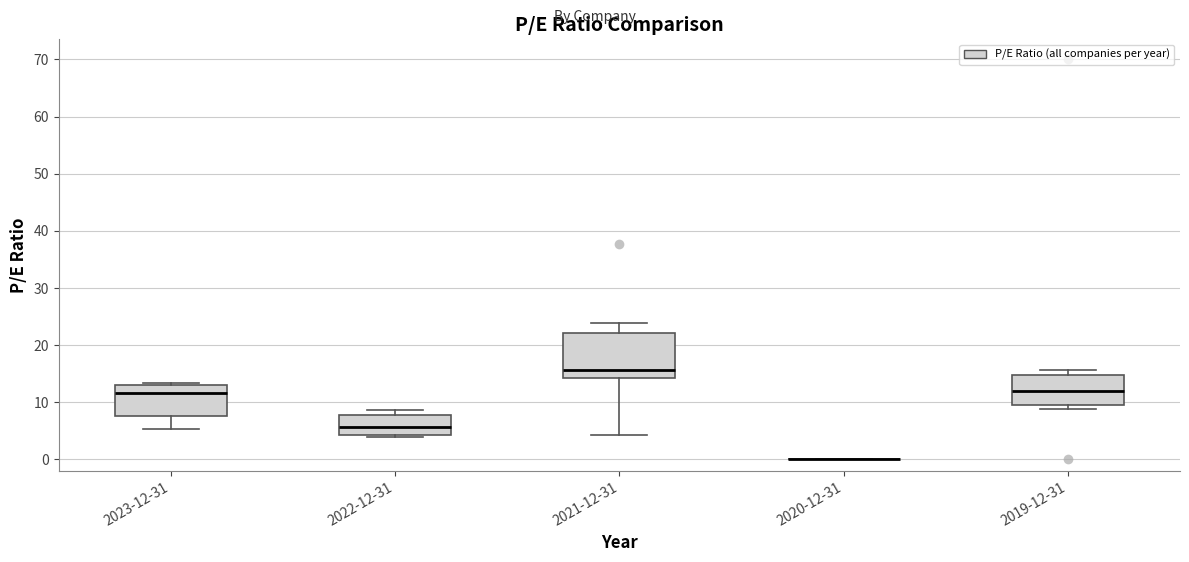

Which box is the tallest, from its lower edge to its upper edge?

2021-12-31